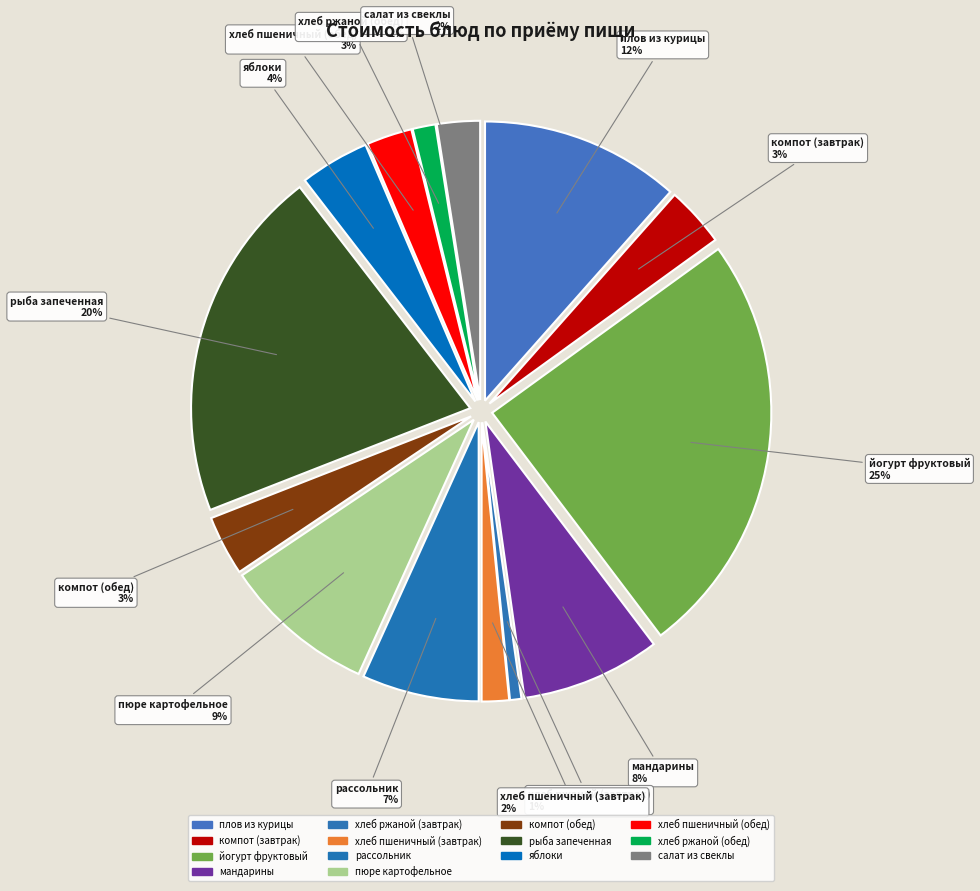

Between салат из свеклы and рыба запеченная, which is larger?

рыба запеченная